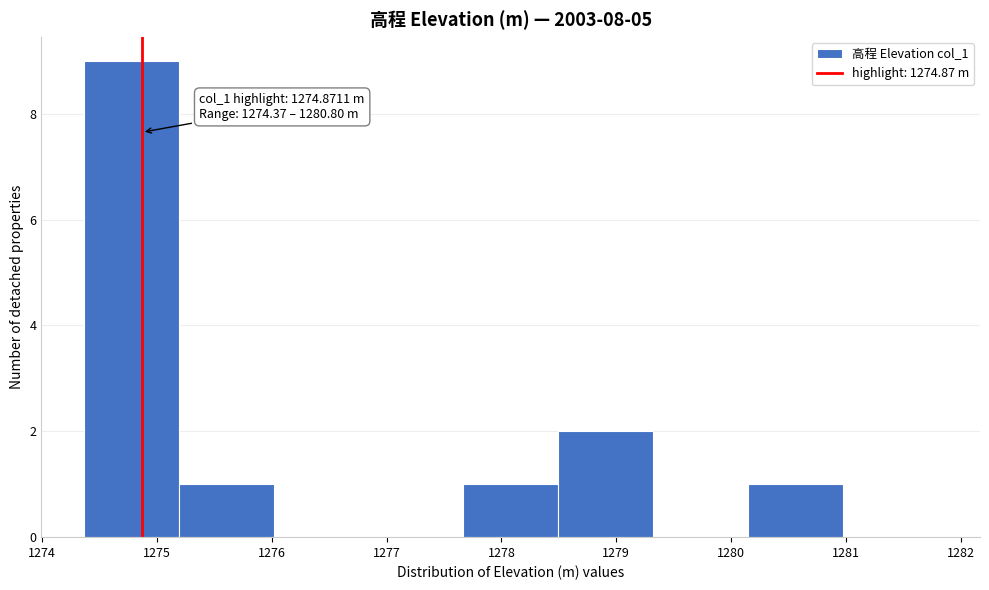

Over which range of the x-axis is the bar tallest?

1274.4 to 1275.2